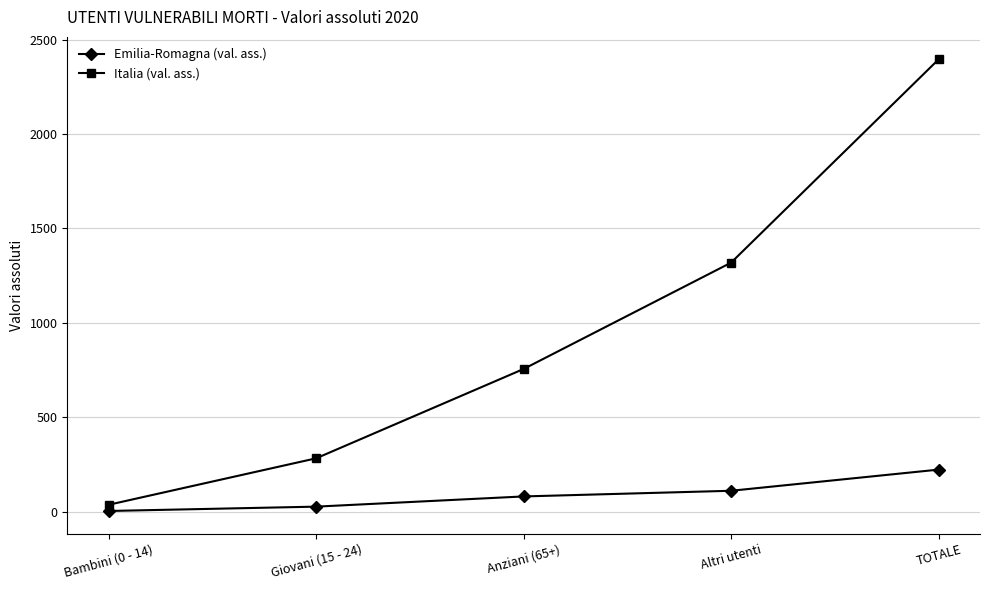

What is the maximum value for Emilia-Romagna (val. ass.)?

223